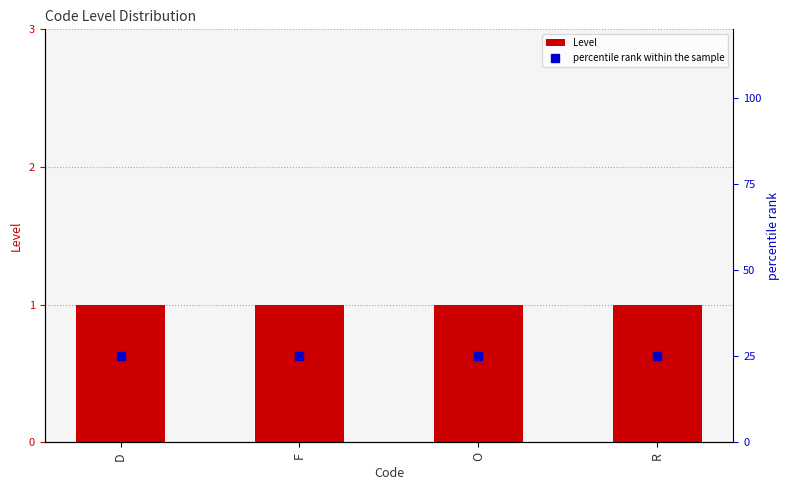

How many series are shown in this chart?

2